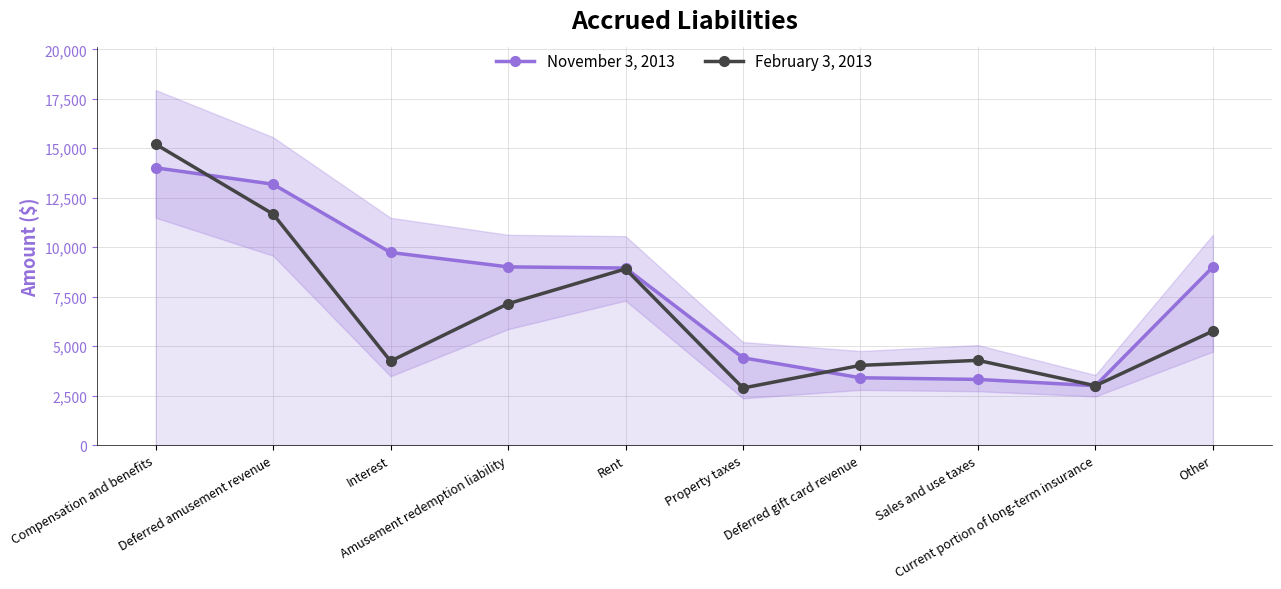

What is the value of the November 3, 2013 point at the 2nd from the left?

13184